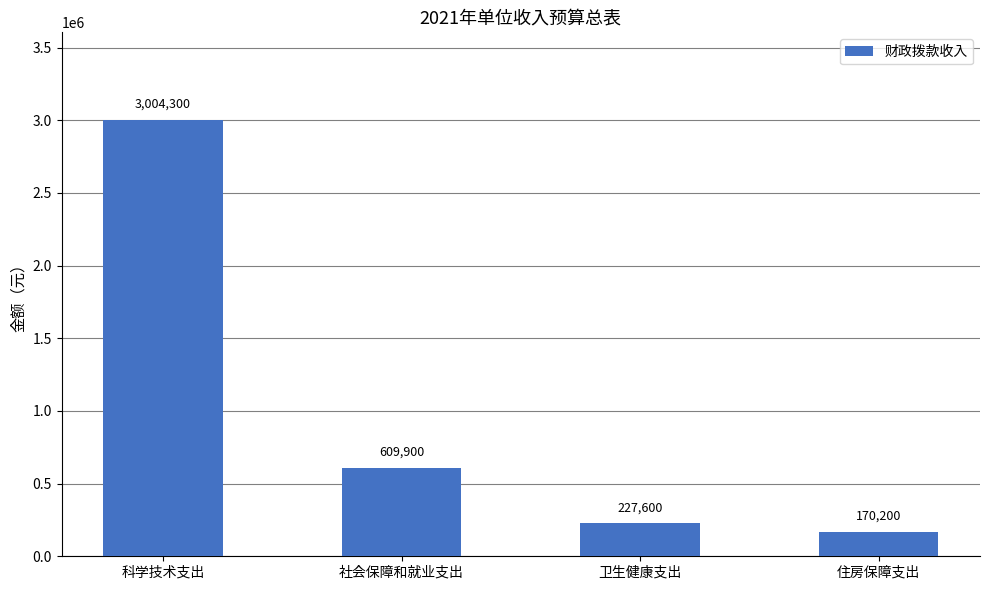

List the labels in order of value, smallest first.

住房保障支出, 卫生健康支出, 社会保障和就业支出, 科学技术支出